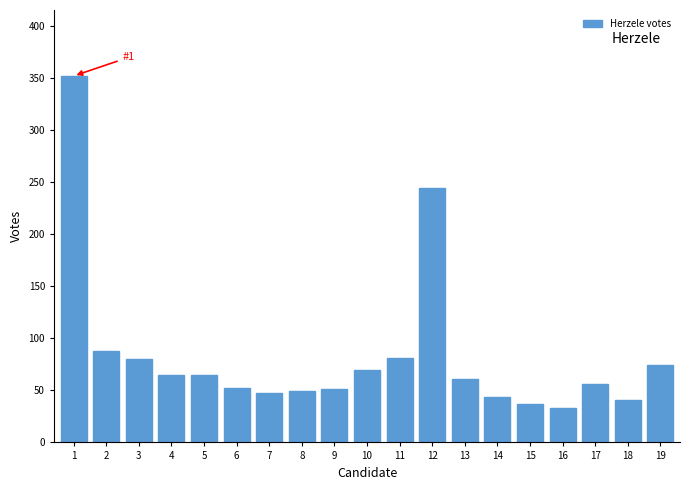

What is the value of the 16th bar from the left?

33